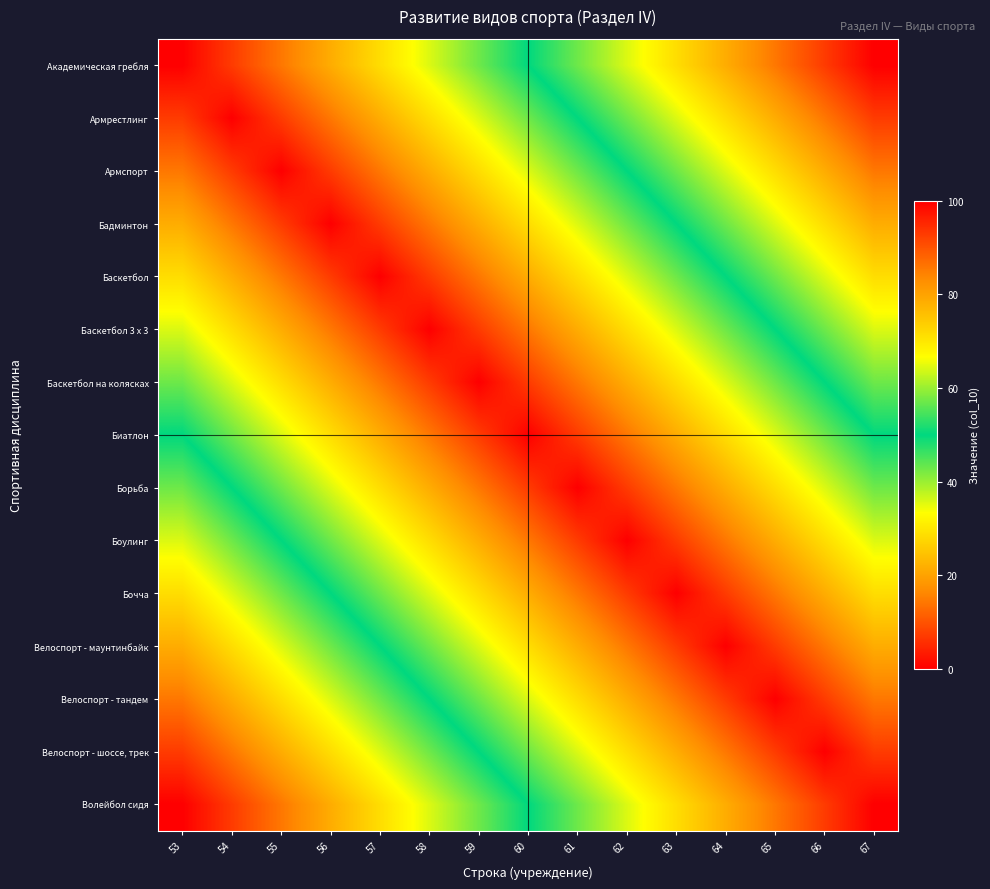

Between 66 and 65, which is larger?

66